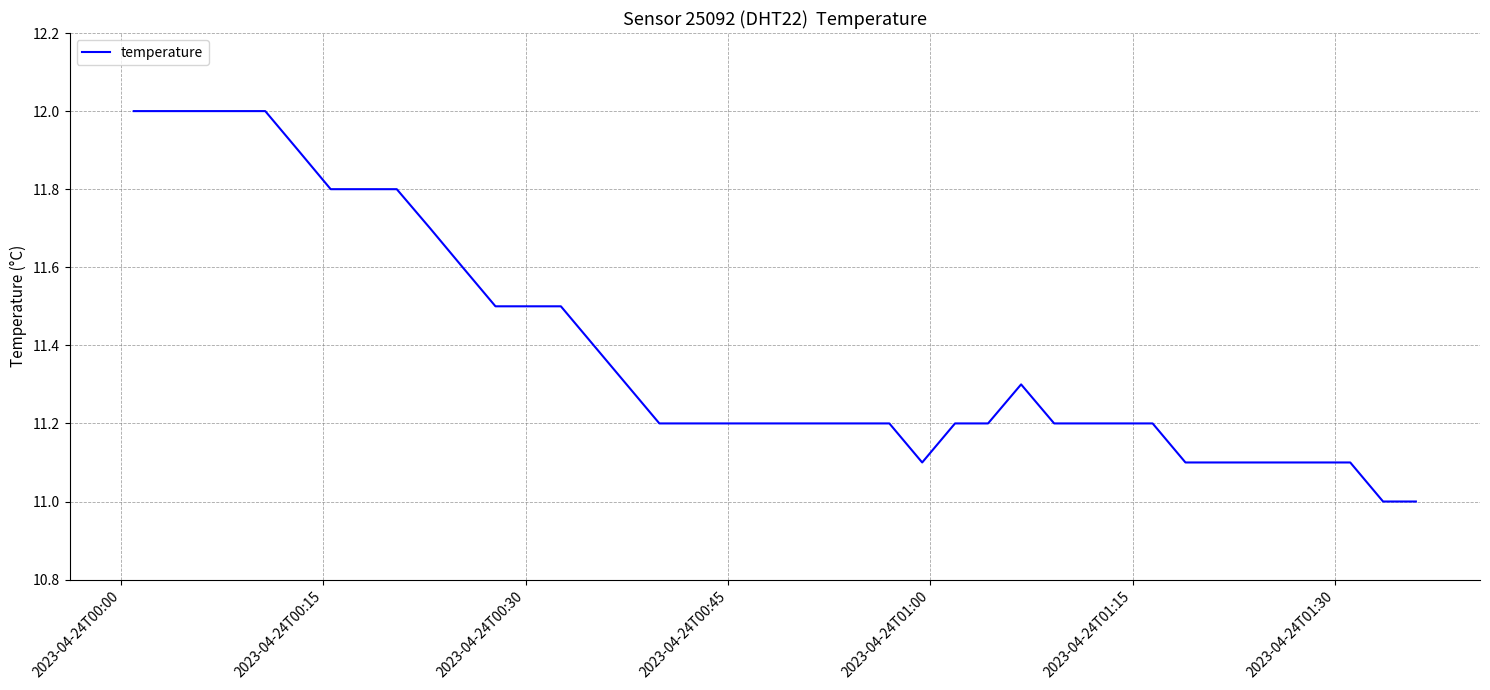

What is the smallest value displayed?

11.0